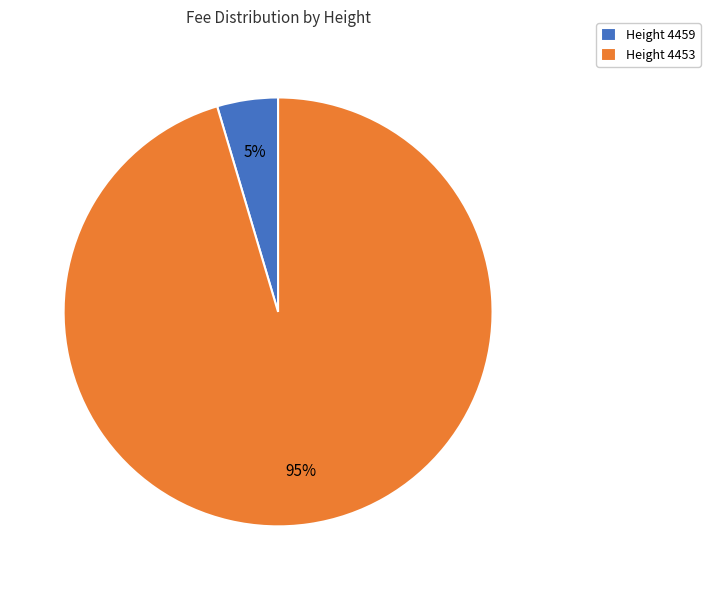

What percentage is the Height 4459 slice, to the nearest percent?

5%